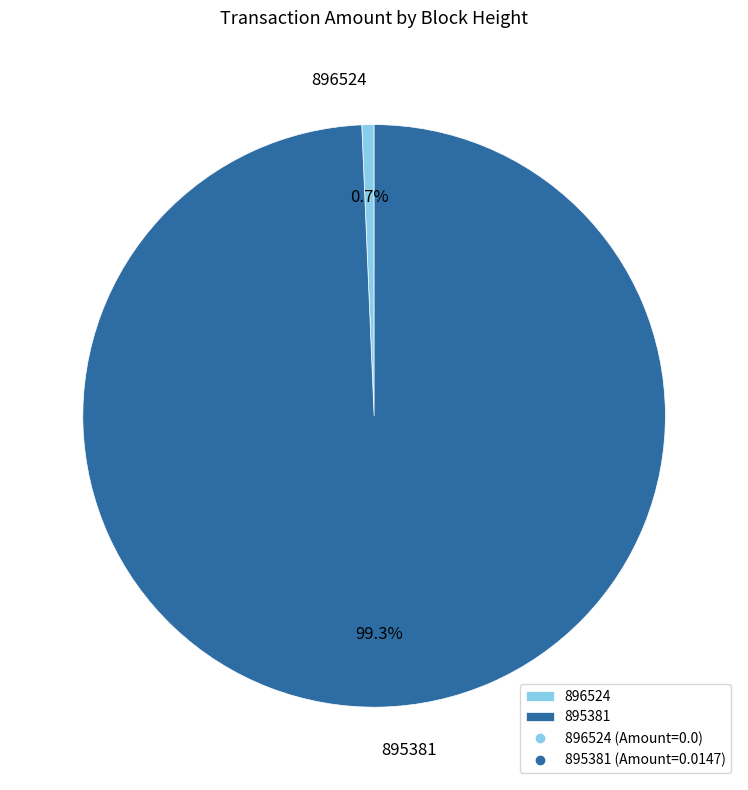

Which slice is the largest?

895381